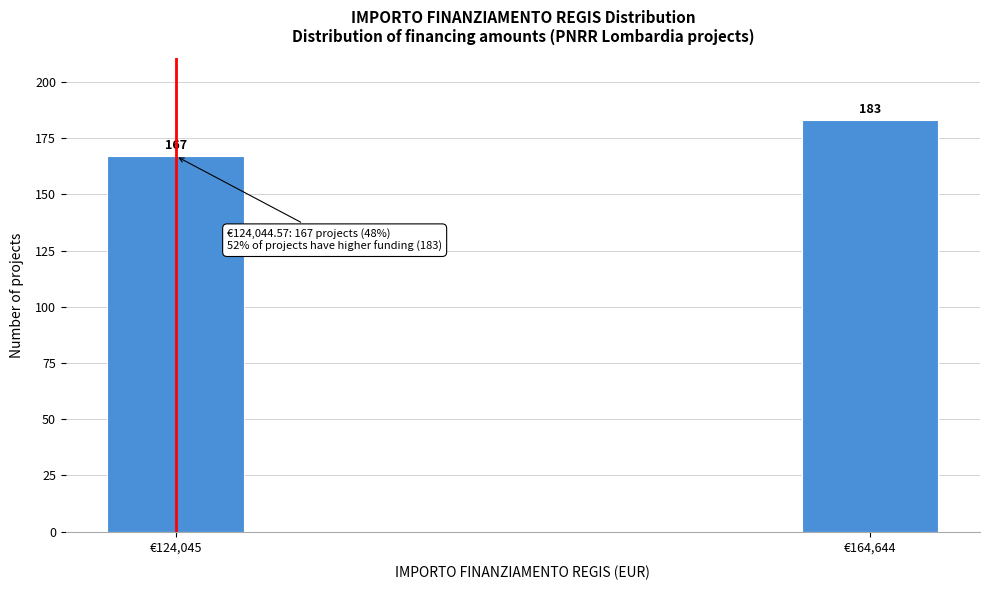

Reading right to left, list all the values displayed in this chart.

183	167